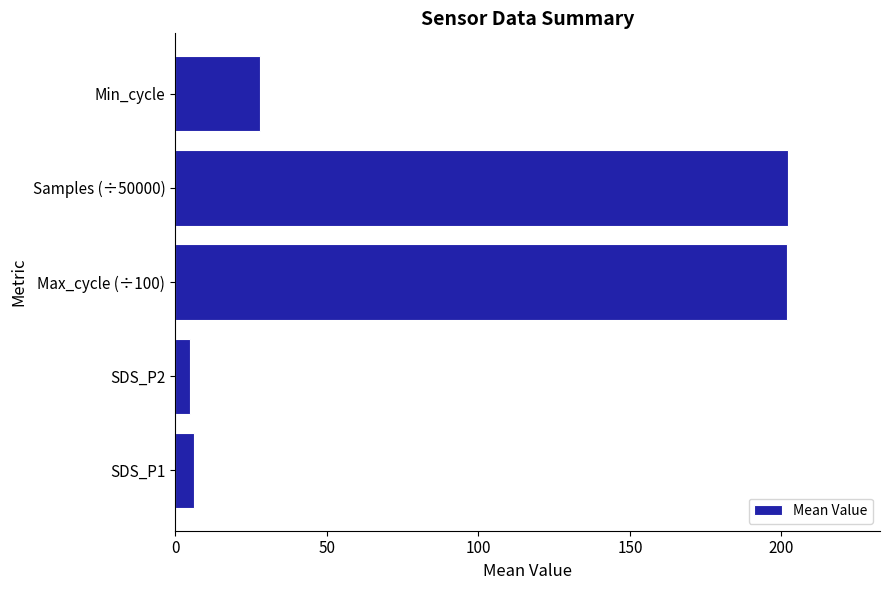

What is the average value?

88.6